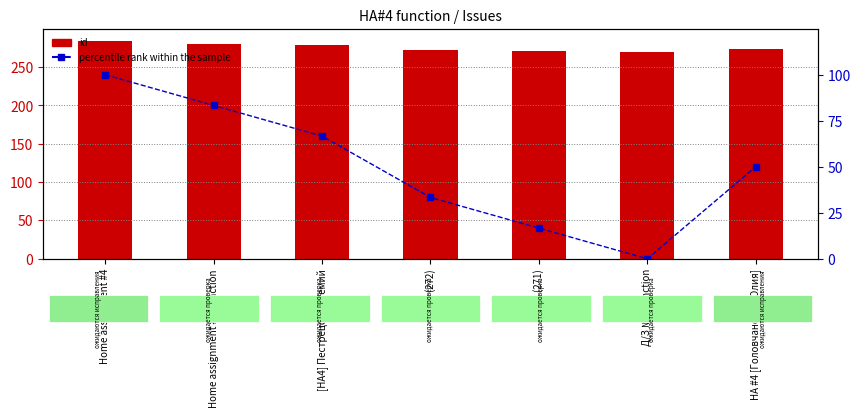

Which series has the largest total across all categories?

id